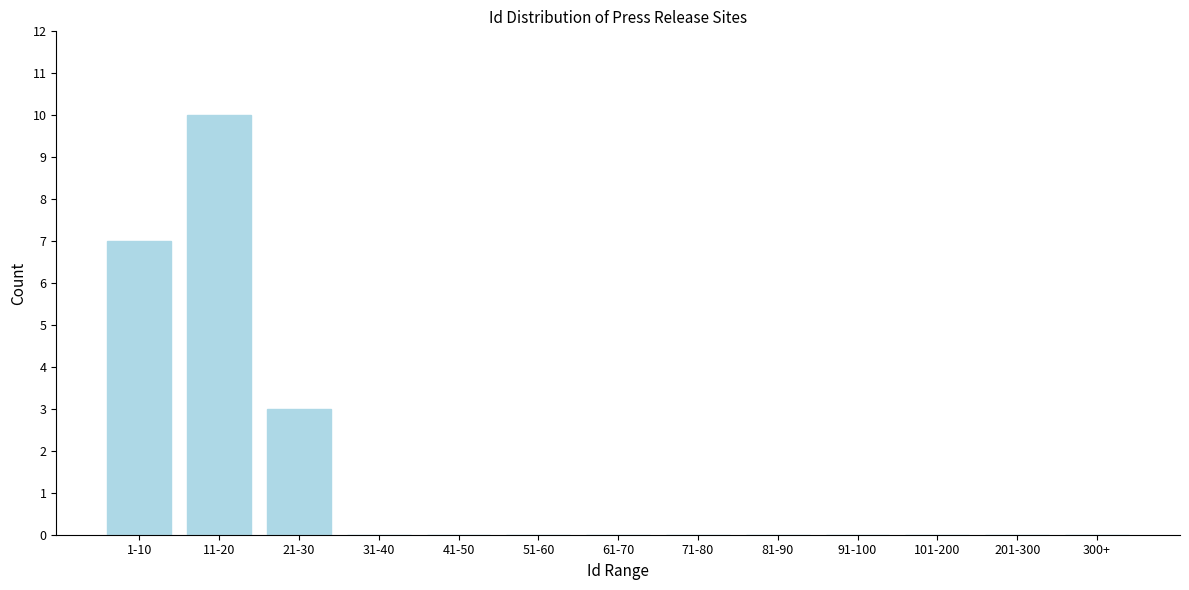

Reading left to right, transcribe all the data shown in this chart.

1-10=7	11-20=10	21-30=3	31-40=0	41-50=0	51-60=0	61-70=0	71-80=0	81-90=0	91-100=0	101-200=0	201-300=0	300+=0